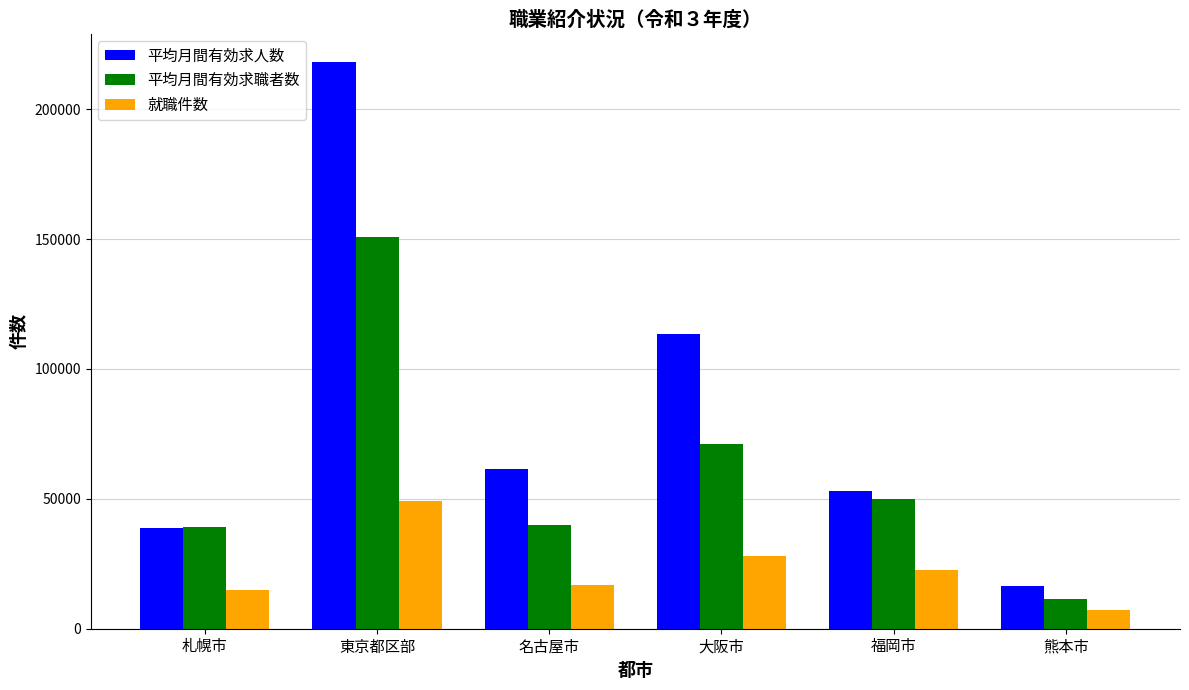

Rank the series at 大阪市 from lowest to highest value.

就職件数, 平均月間有効求職者数, 平均月間有効求人数